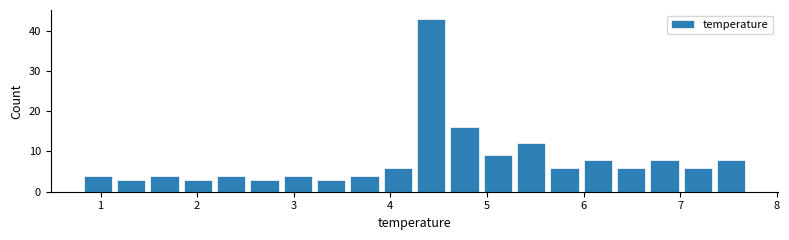

Around what value on the x-axis is the tallest bar? Give the approximate position of its centre, as read against the axis.

4.4